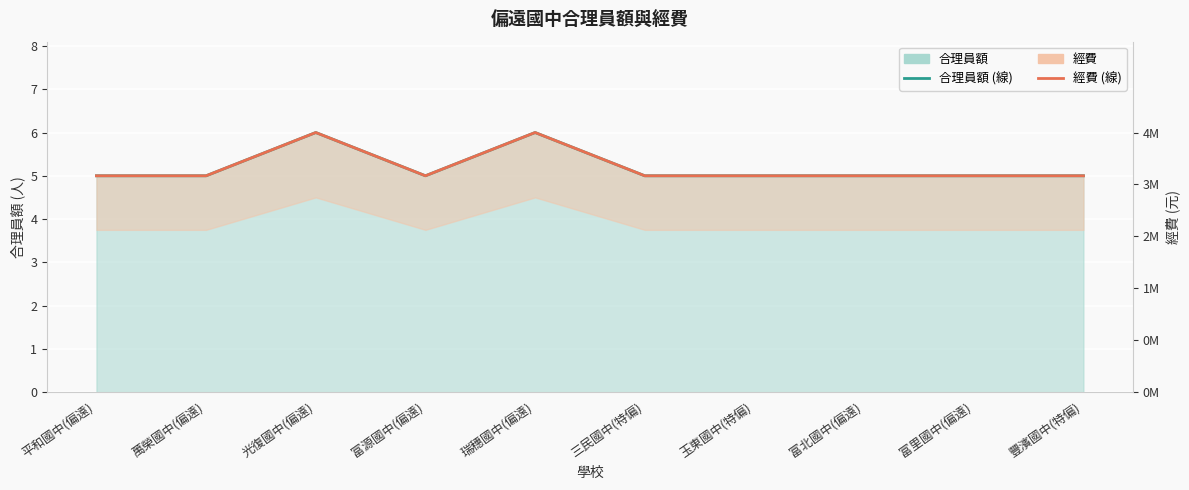

Reading left to right, transcribe all the data shown in this chart.

合理員額: 5	5	6	5	6	5	5	5	5	5
經費 (換算): 5	5	6	5	6	5	5	5	5	5